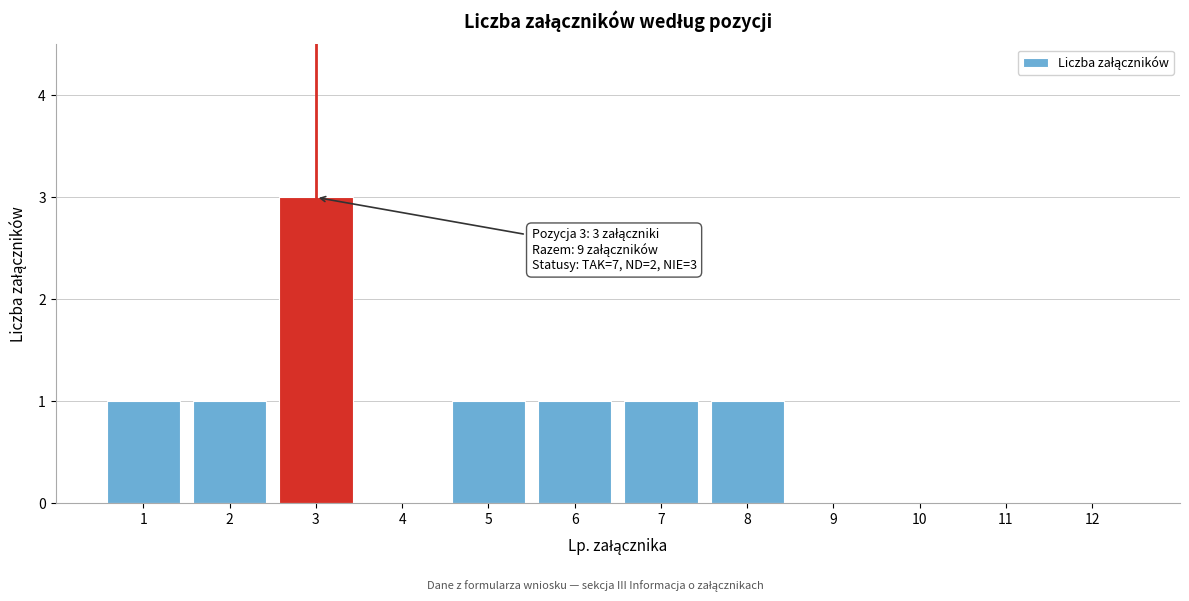

Reading left to right, what are all the values shown in this chart?

1=1	2=1	3=3	4=0	5=1	6=1	7=1	8=1	9=0	10=0	11=0	12=0